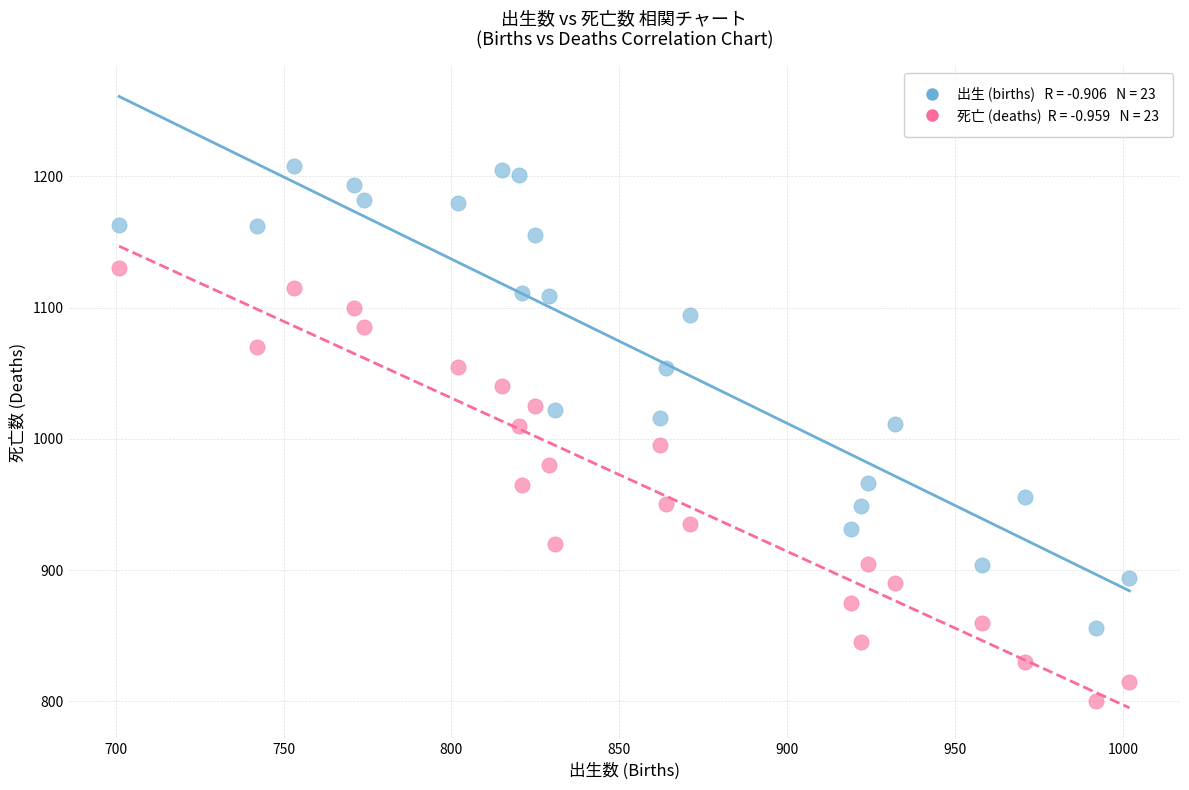

Across all data points, what is the range of X values (max minus min)?

301